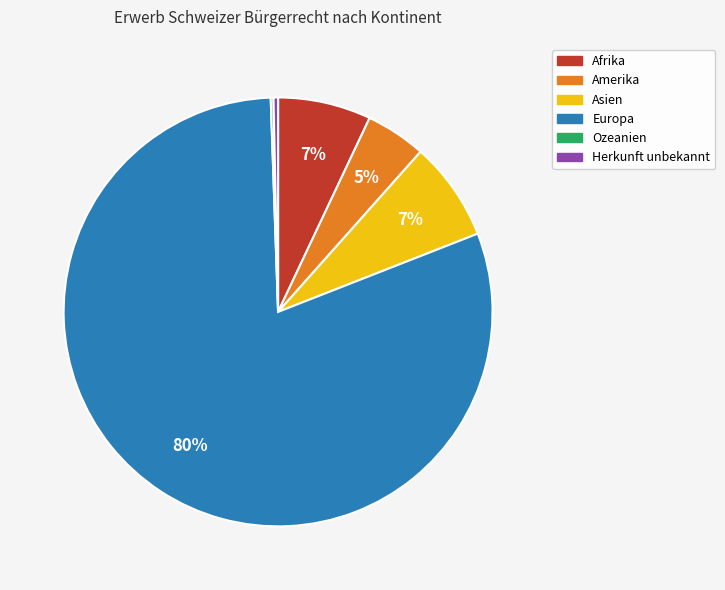

Between Amerika and Europa, which is larger?

Europa